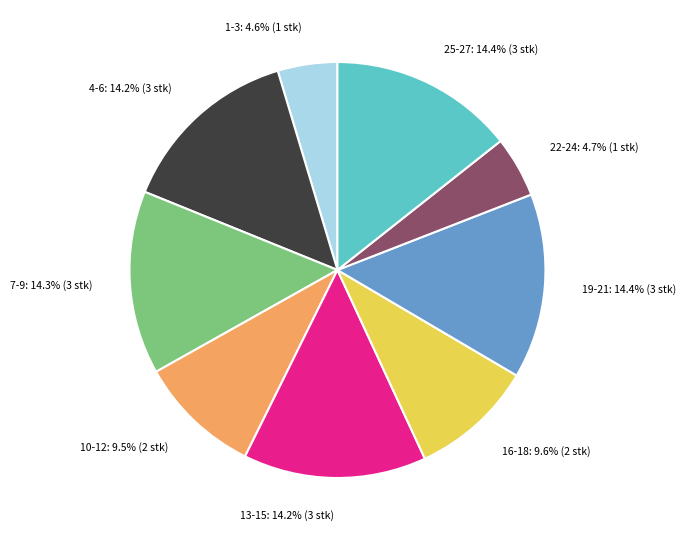

Does any single category account for the majority?

No